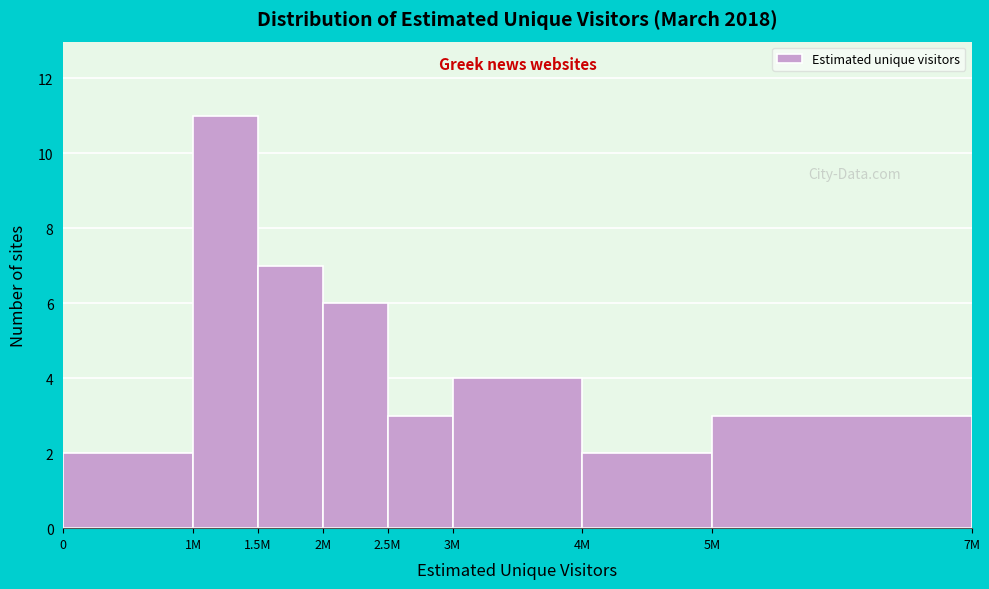

Reading left to right, what are all the values shown in this chart?

2	11	7	6	3	4	2	3